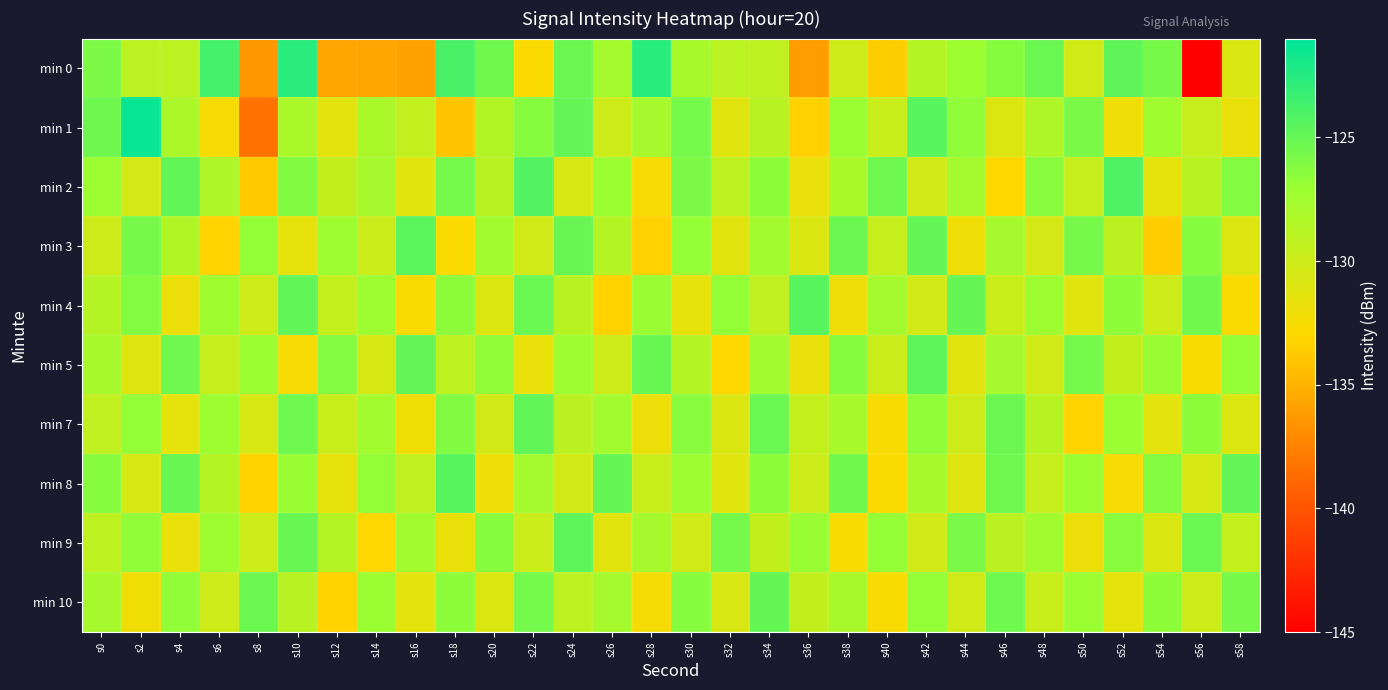

Which series changed the most between s20 and s40?

min 0